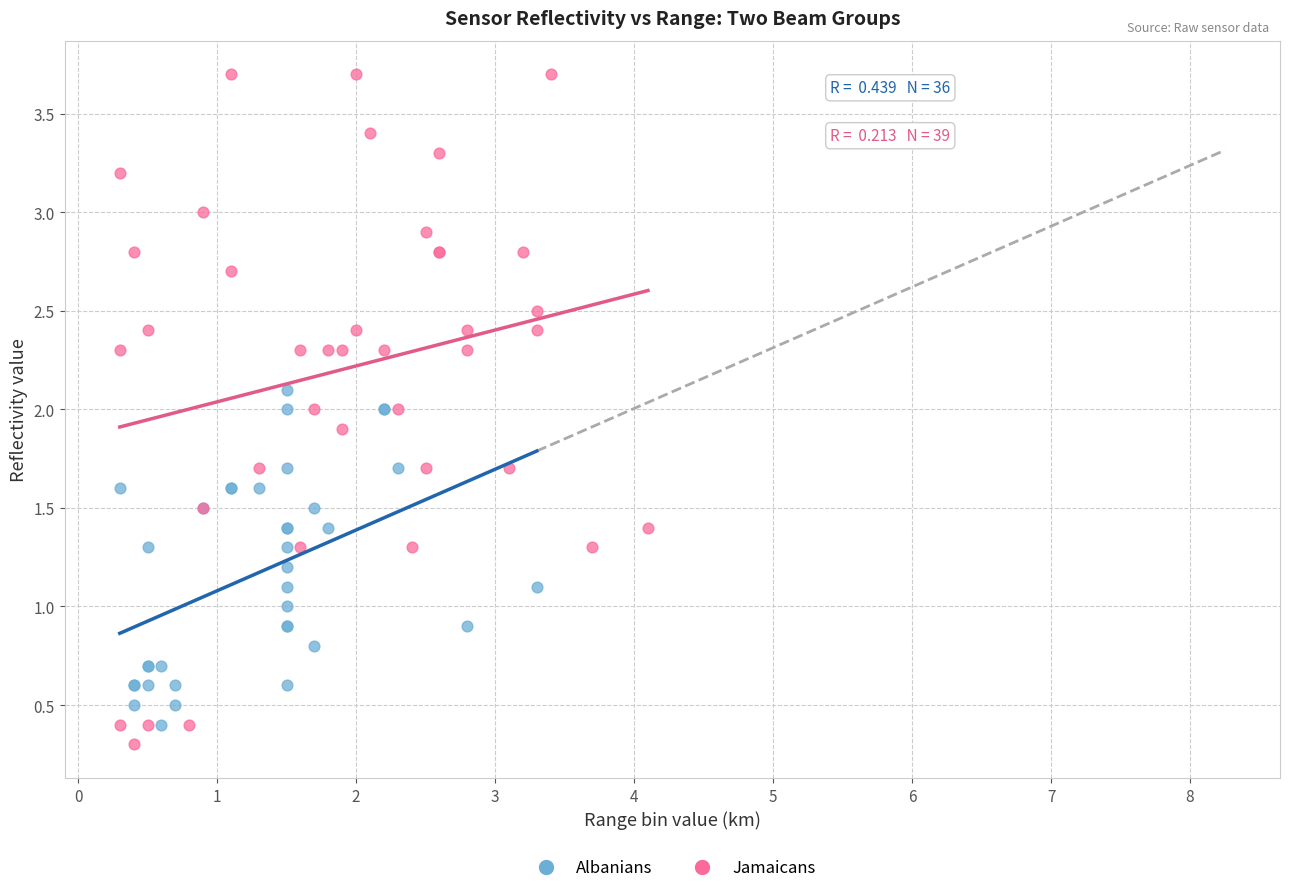

Which series has the widest spread of Y values?

Jamaicans